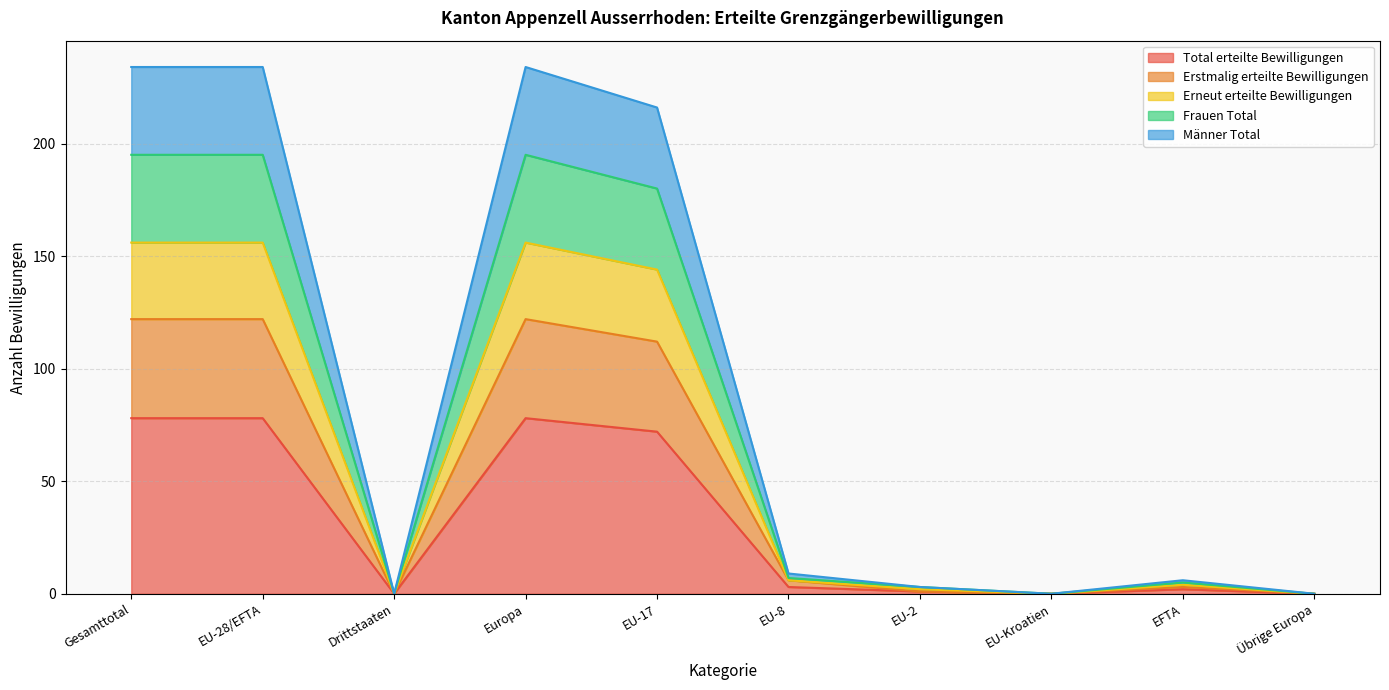

List the labels in order of Männer Total value, smallest first.

Drittstaaten, EU-Kroatien, Übrige Europa, EU-2, EFTA, EU-8, EU-17, Gesamttotal, EU-28/EFTA, Europa